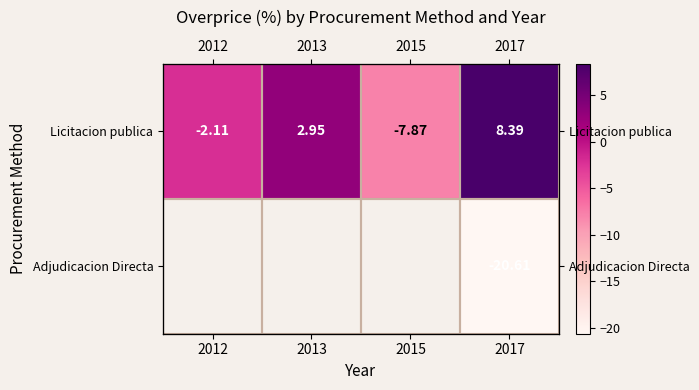

Which category has the lowest value across all series?

2017